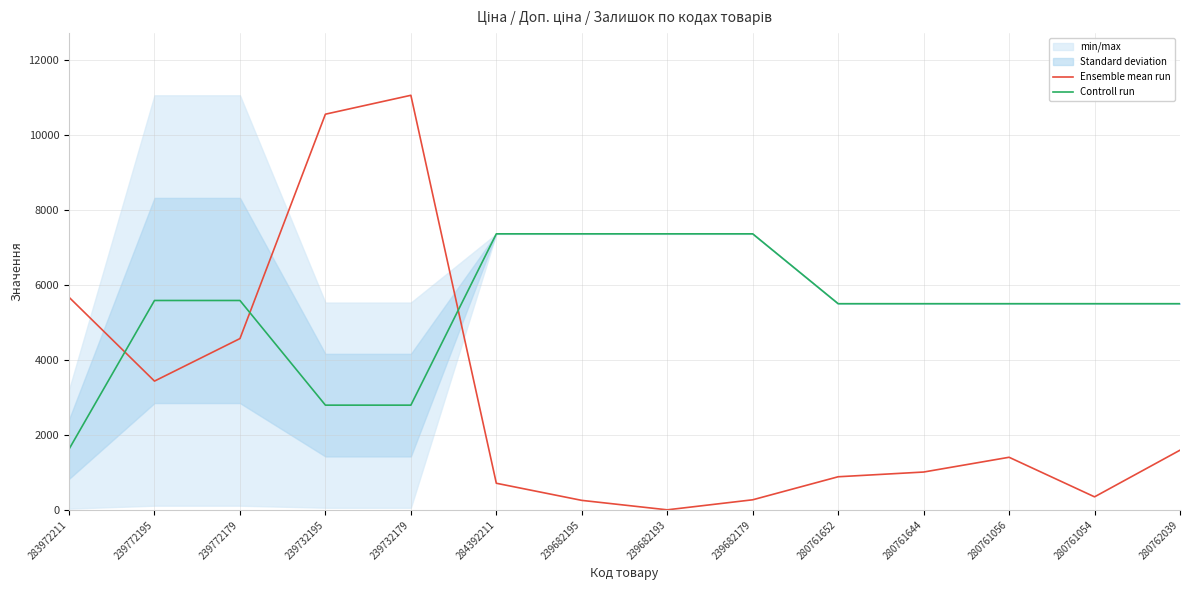

What is the value of the Controll run point at the 11th from the left?

5497.3